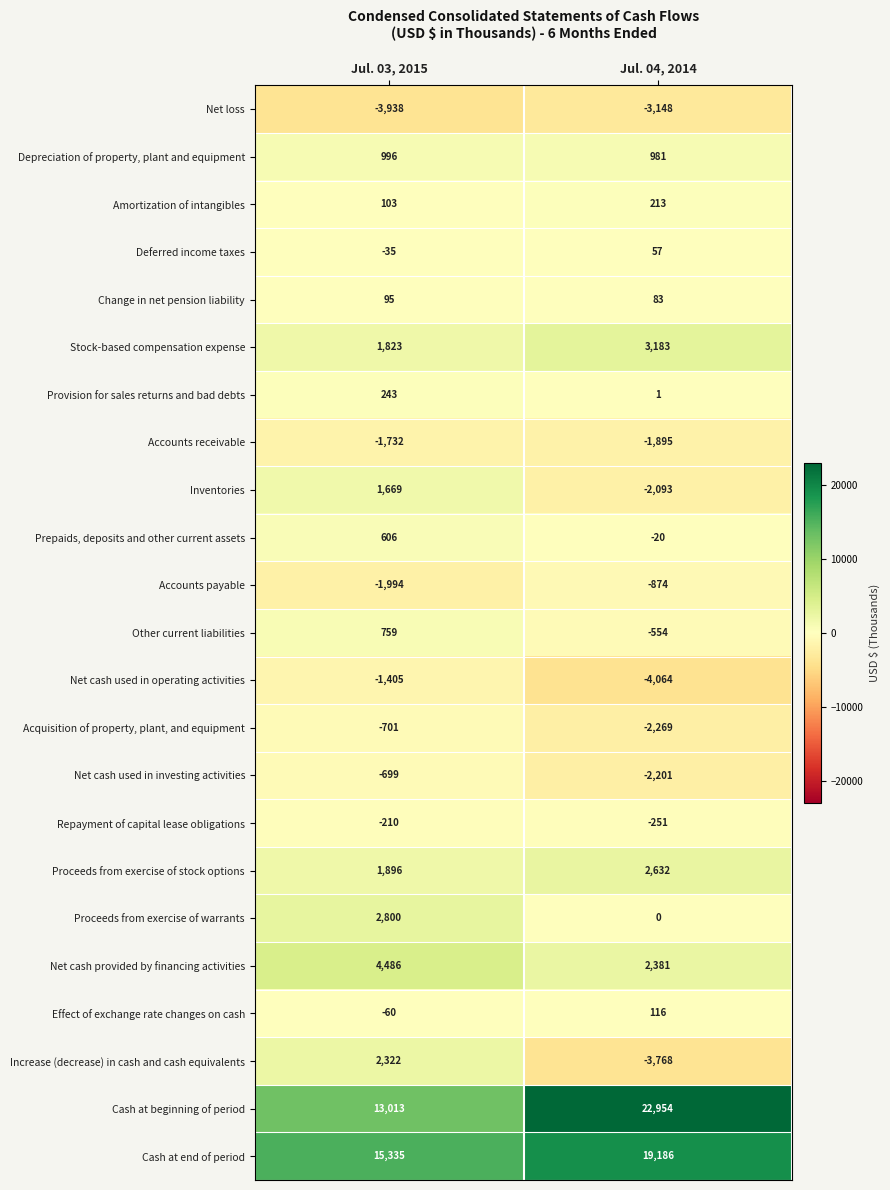

Which series has the largest range (max minus min)?

Cash at beginning of period